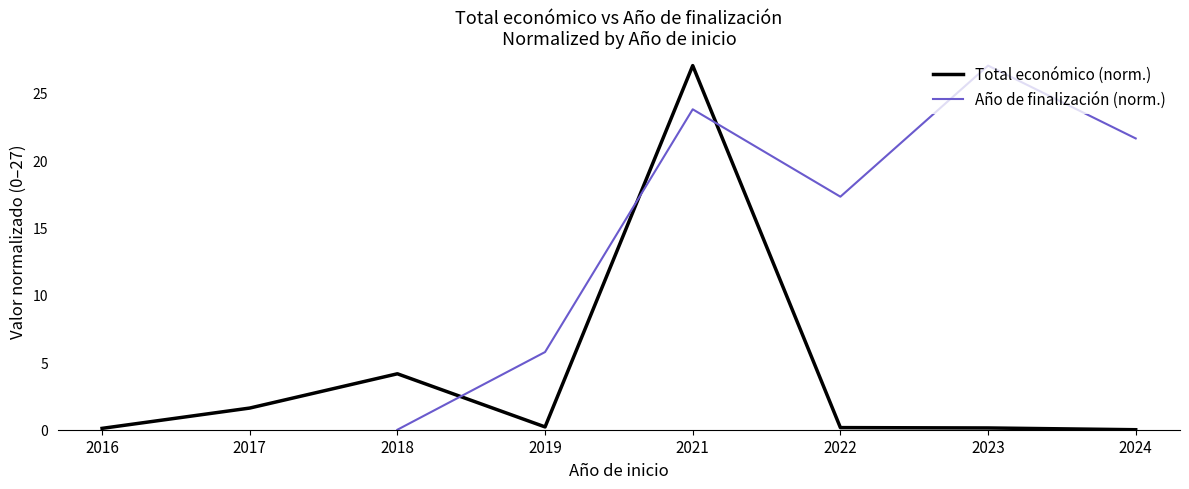

True or false: Año de finalización (norm.) and Total económico (norm.) intersect in this chart.

True